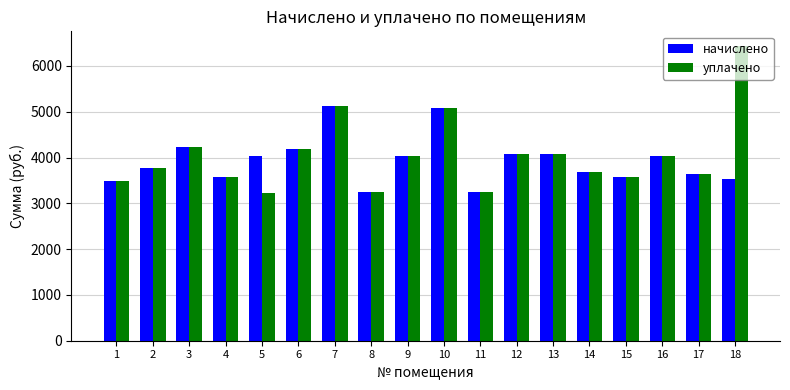

What is the difference between the начислено values at 16 and 4?

472.0